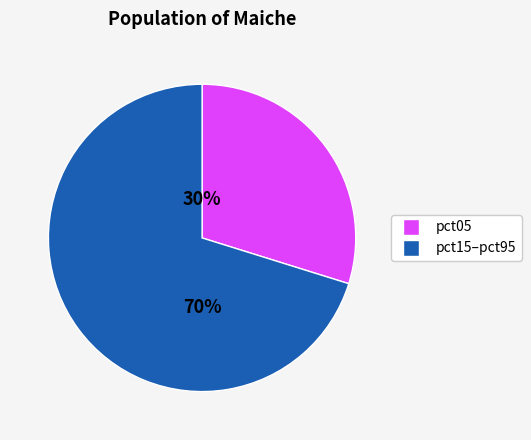

Is there any slice that represents more than half of the pie?

Yes